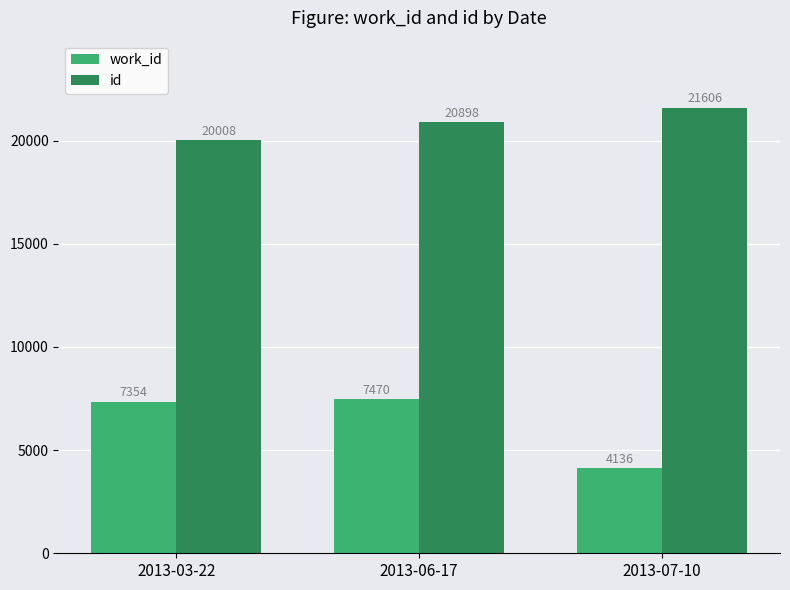

What is the lowest value of the work_id series?

4136